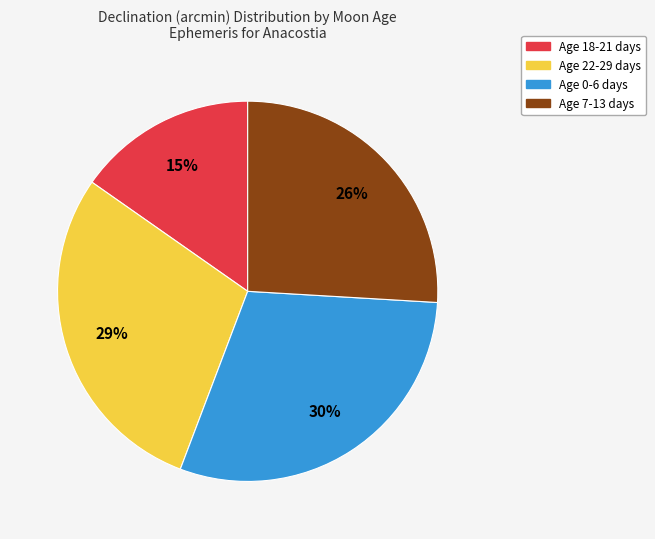

To the nearest percent, what is the average slice percentage?

25%